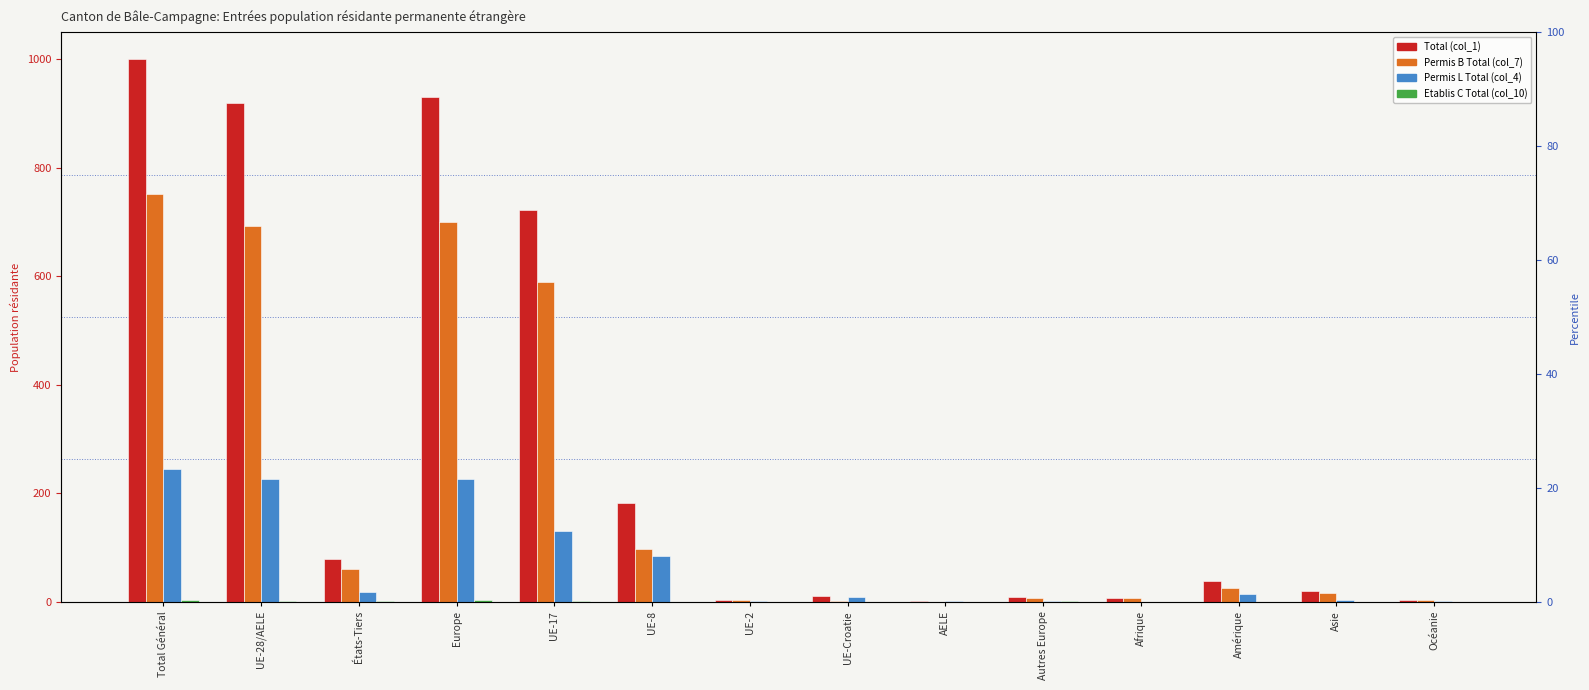

How many bars are there in each group?

4